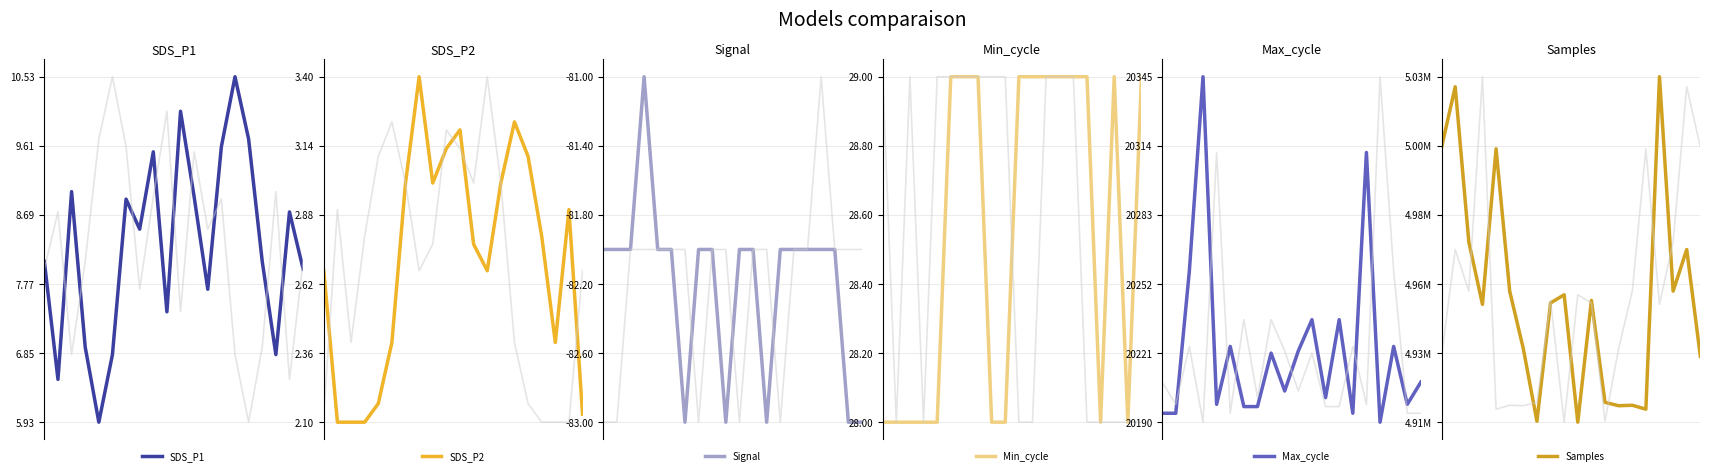

At which category is the sum across all series the highest?

16